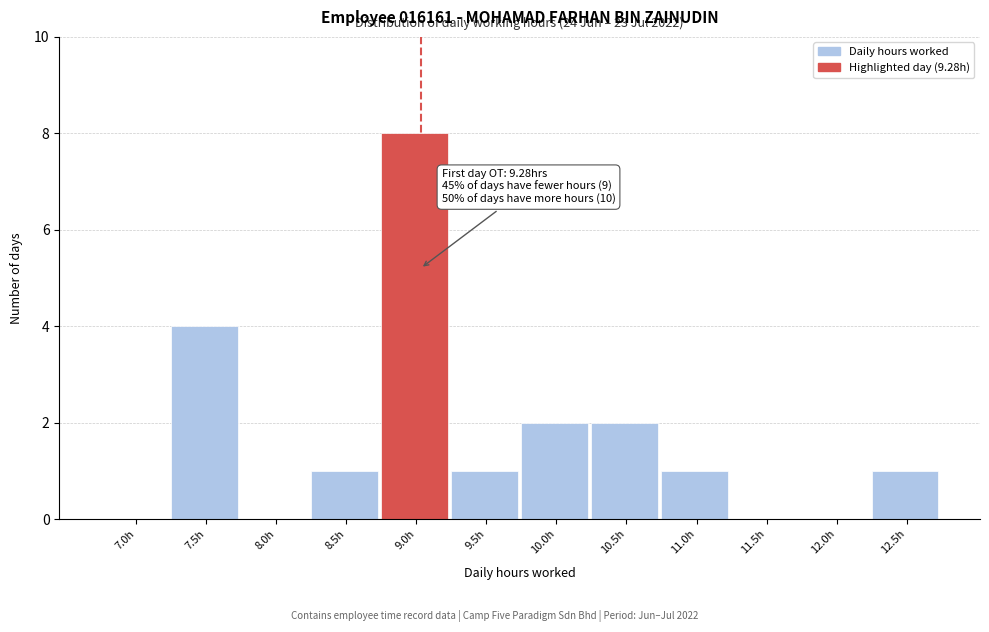

Reading right to left, what are all the values shown in this chart?

12.5h=1	12.0h=0	11.5h=0	11.0h=1	10.5h=2	10.0h=2	9.5h=1	9.0h=8	8.5h=1	8.0h=0	7.5h=4	7.0h=0